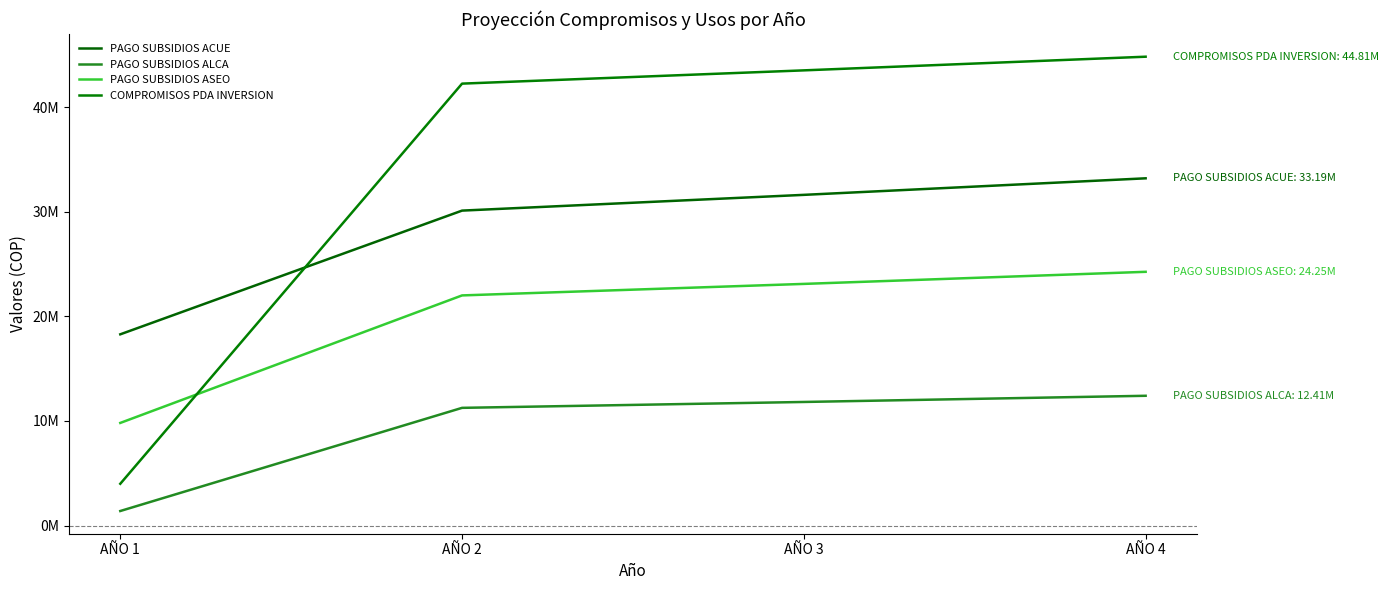

Is it true that PAGO SUBSIDIOS ALCA equals 1396118 at AÑO 1?

True